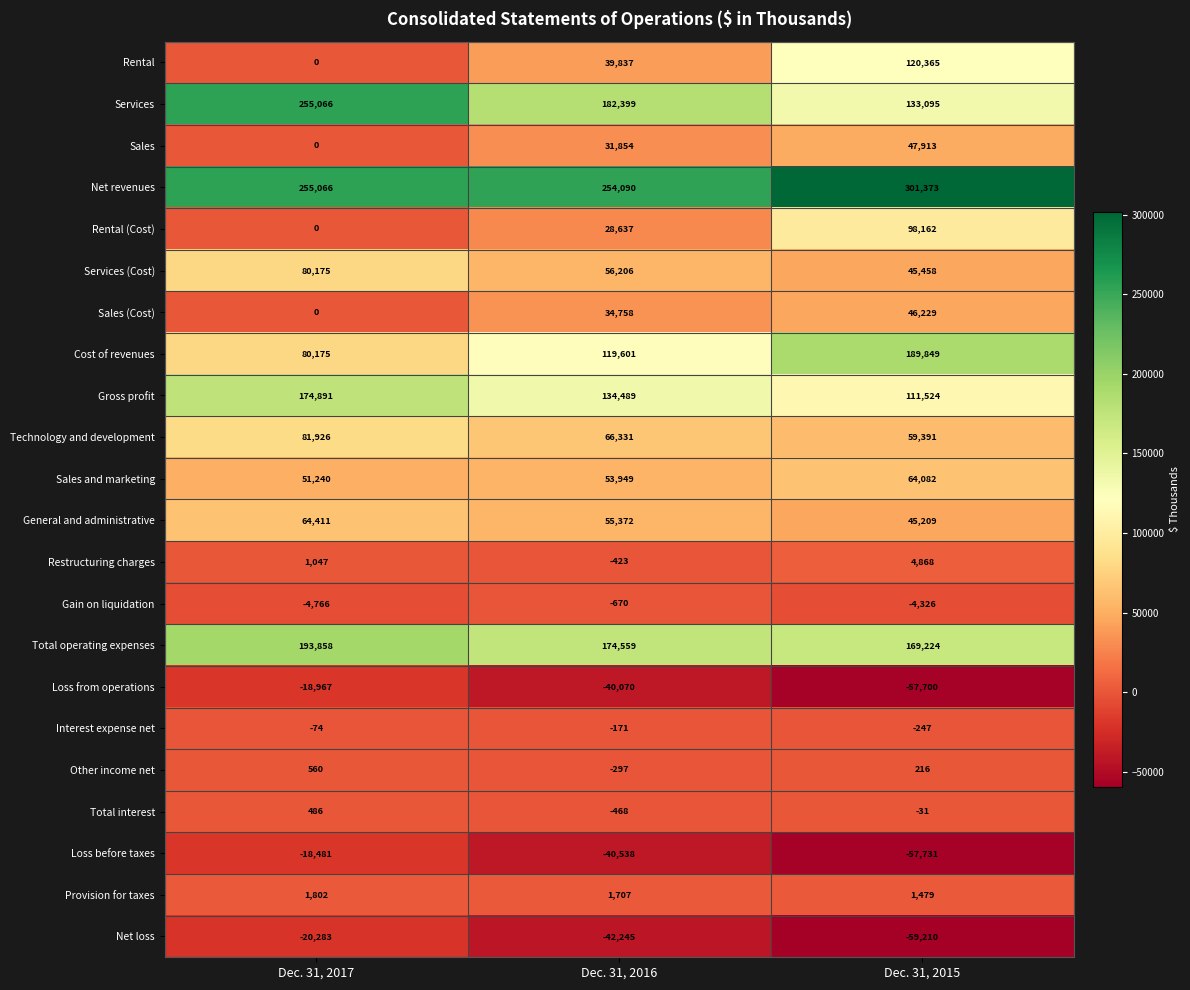

What is the average value of the Net loss series?

-40579